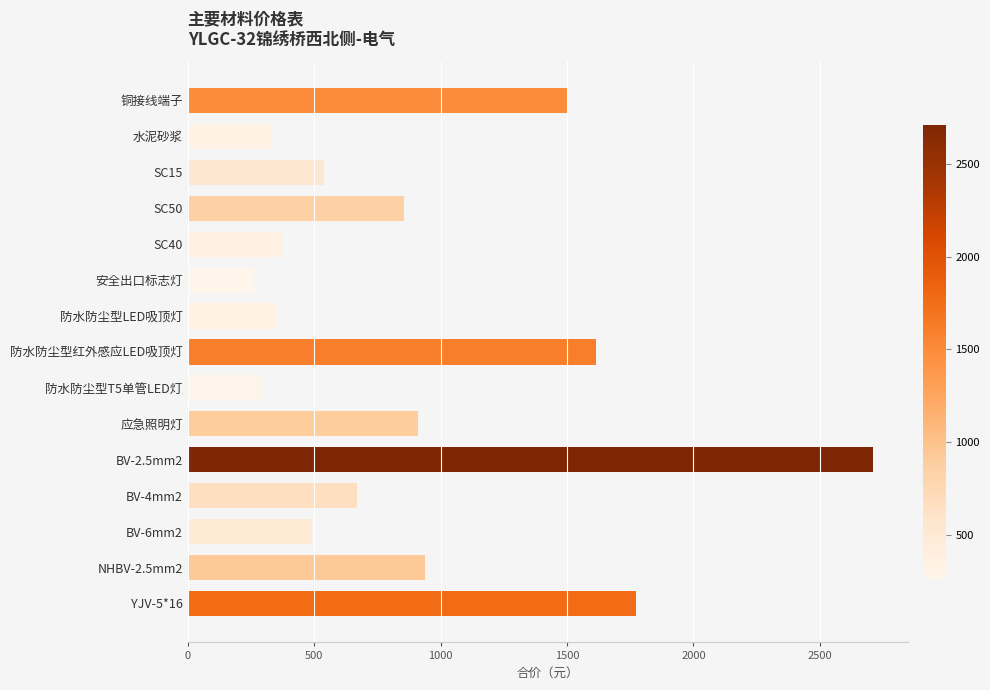

What is the label of the 9th bar from the top?

防水防尘型T5单管LED灯